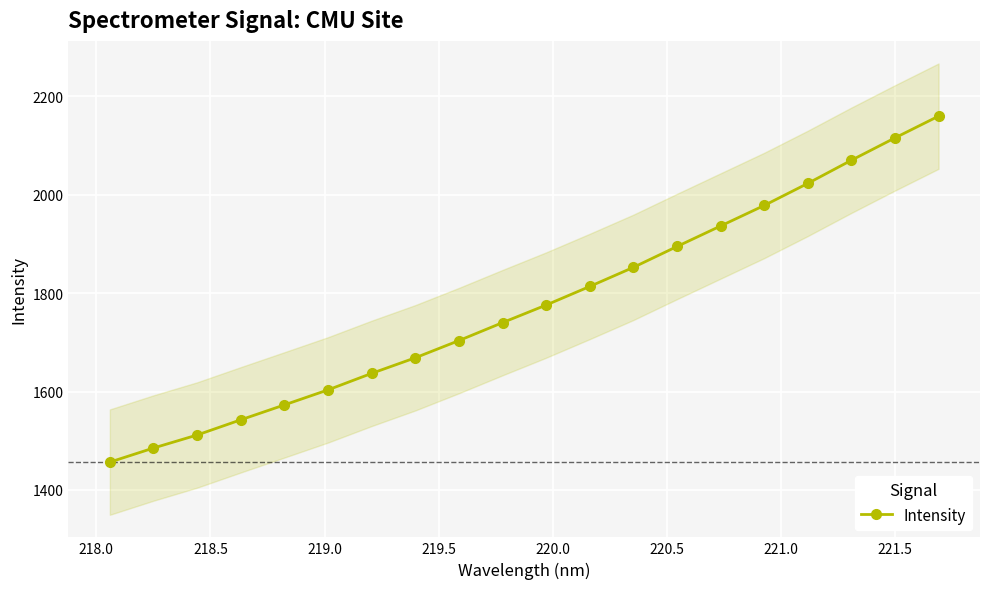

What is the minimum value for Intensity?

1456.6